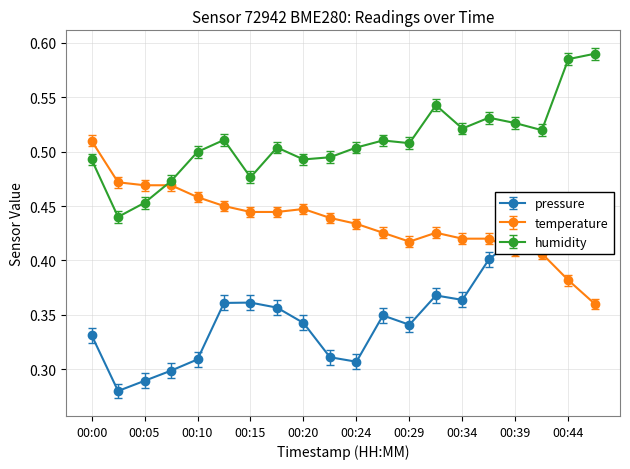

List the series in order of their peak value, highest first.

humidity, temperature, pressure